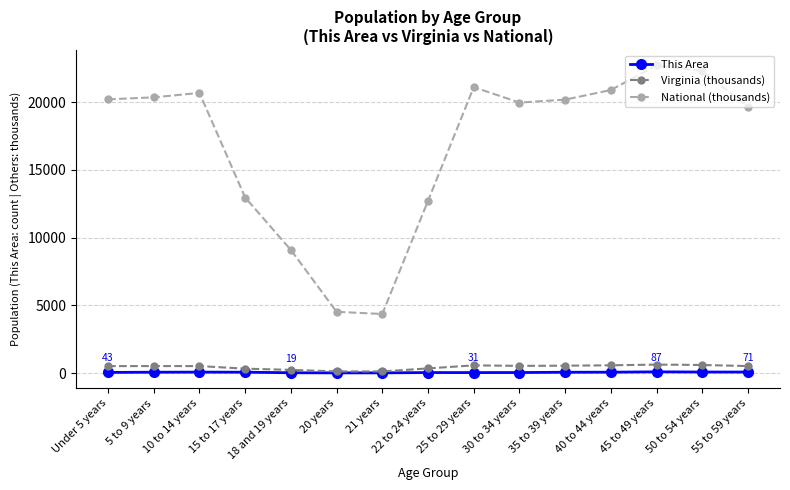

True or false: This Area has a value of 71.0 at 55 to 59 years.

True